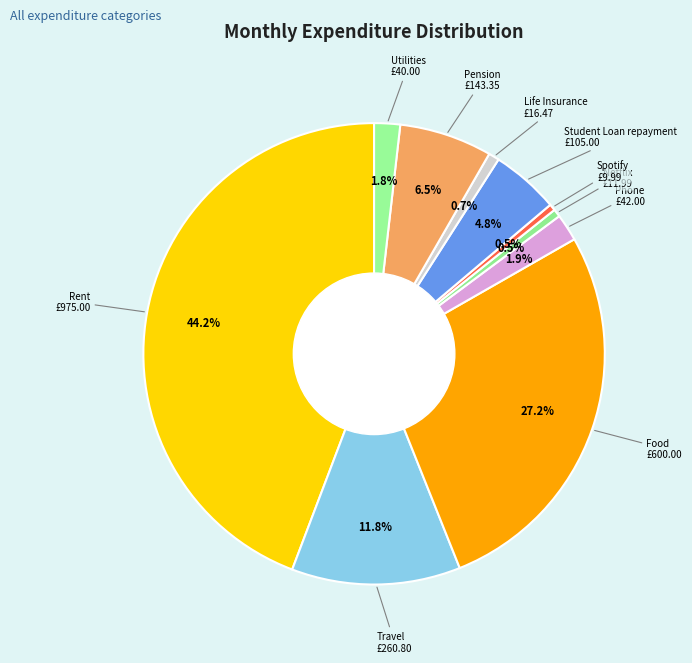

How many slices are in this pie chart?

10